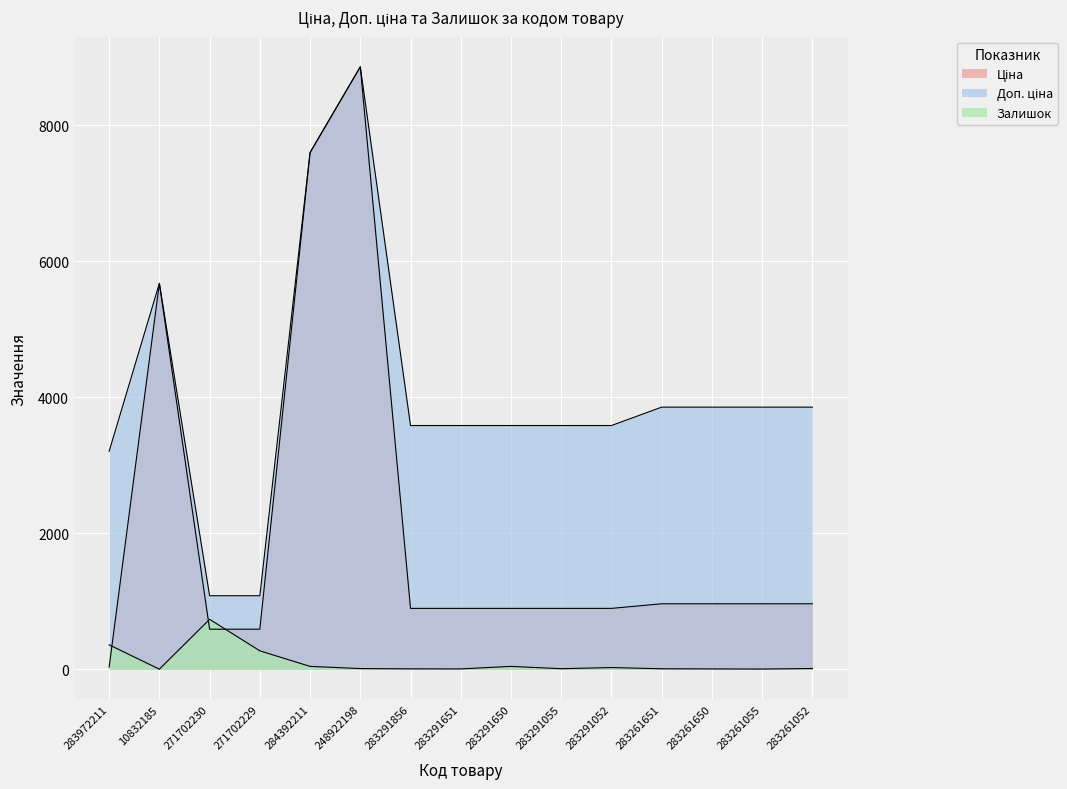

List the series in order of their peak value, highest first.

Ціна, Доп. ціна, Залишок